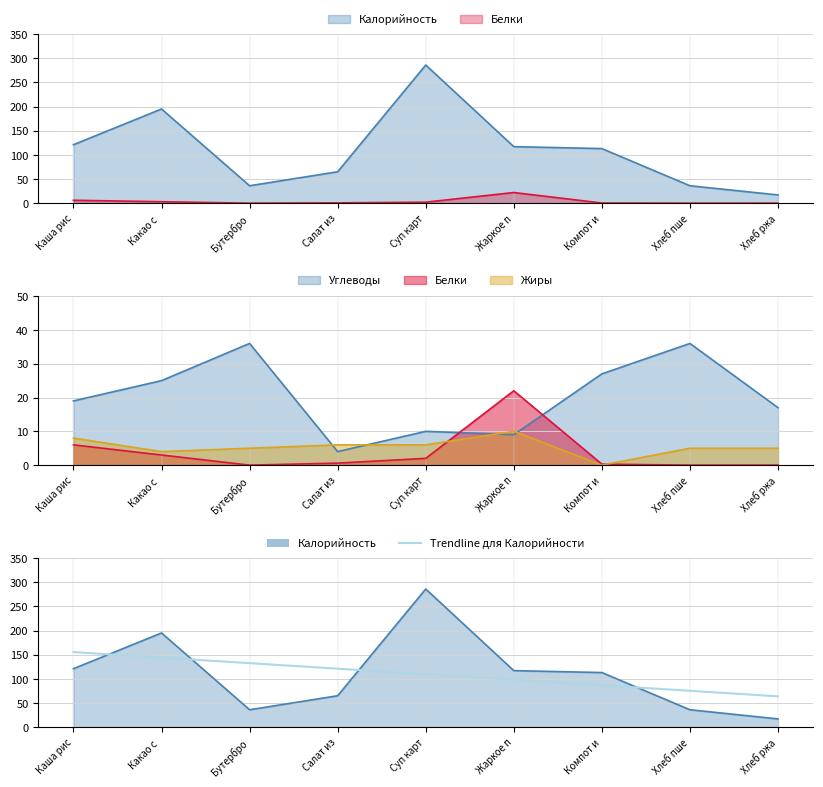

How many categories are shown in the chart?

9